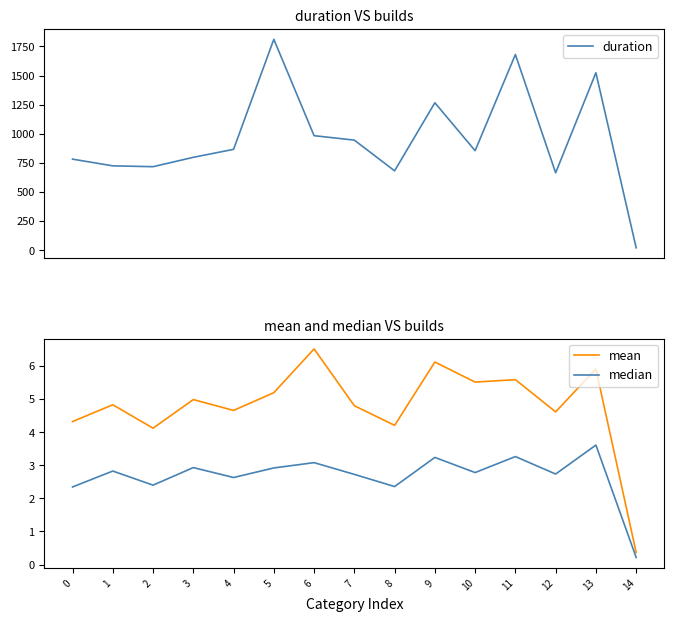

How many interior local peaks does the median series have?

6